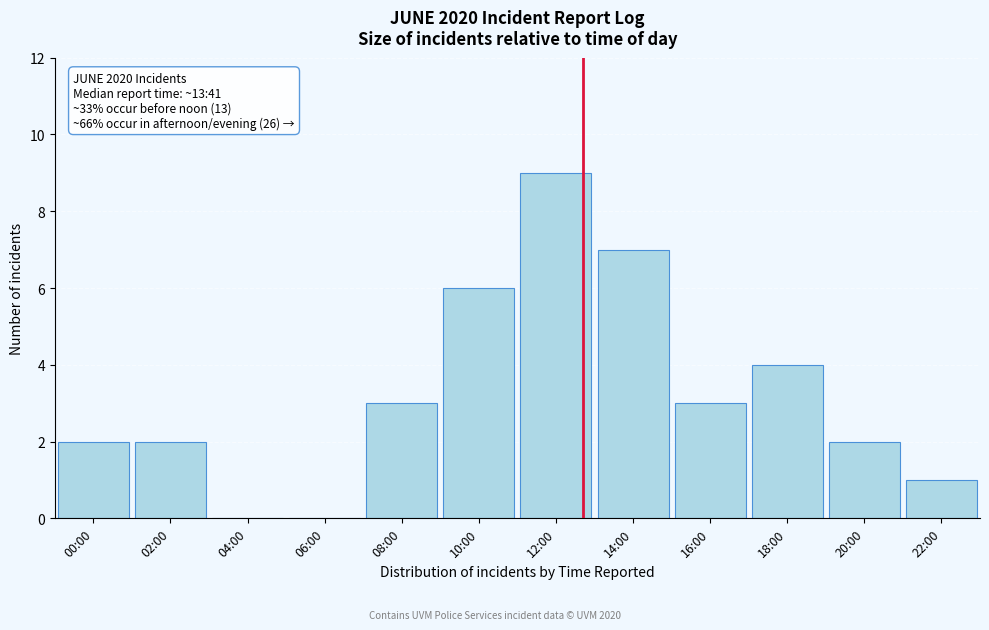

Reading left to right, list all the values displayed in this chart.

00:00=2	02:00=2	04:00=0	06:00=0	08:00=3	10:00=6	12:00=9	14:00=7	16:00=3	18:00=4	20:00=2	22:00=1